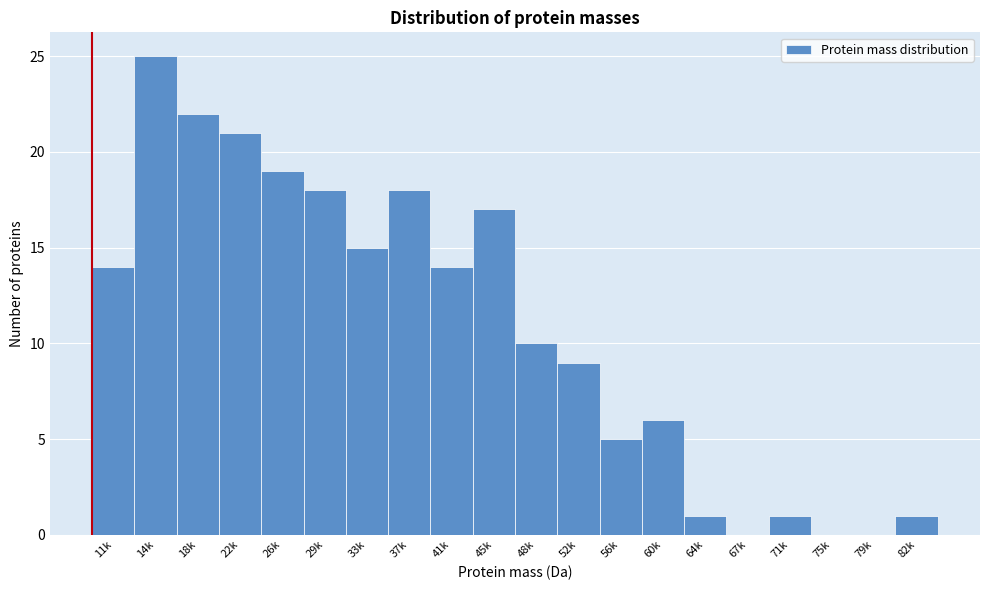

Reading left to right, extract all data points from this chart.

11k=14	14k=25	18k=22	22k=21	26k=19	29k=18	33k=15	37k=18	41k=14	45k=17	48k=10	52k=9	56k=5	60k=6	64k=1	67k=0	71k=1	75k=0	79k=0	82k=1